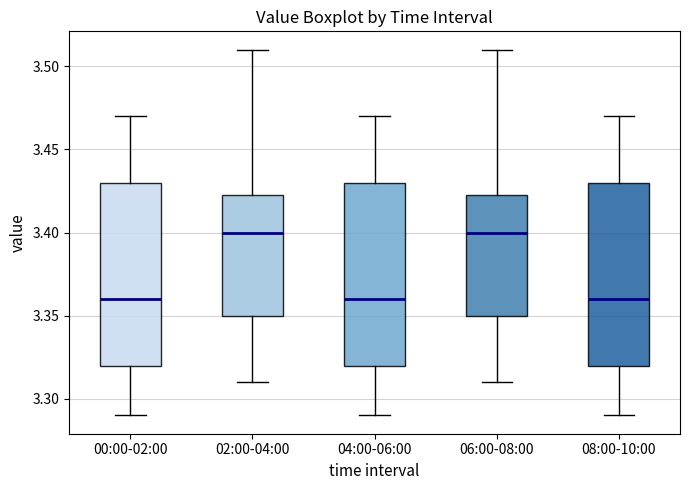

Where is the lower edge of the box for 02:00-04:00 on the y-axis? The values are not printed on the chart, so give them approximately, as read against the axis.

3.350